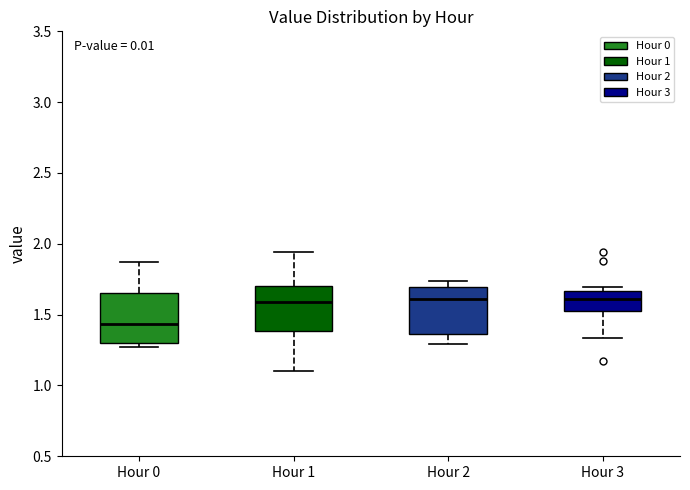

Reading left to right, read every box against the y-axis: the position of its median line, the range the box covers, and the ends of its whiskers. The values are not printed on the chart, so give them approximately, as read against the axis.

Hour 0: median 1.45, box 1.30 to 1.65, whiskers 1.25 to 1.85
Hour 1: median 1.60, box 1.40 to 1.70, whiskers 1.10 to 1.95
Hour 2: median 1.60, box 1.35 to 1.70, whiskers 1.30 to 1.75
Hour 3: median 1.60, box 1.50 to 1.65, whiskers 1.35 to 1.70